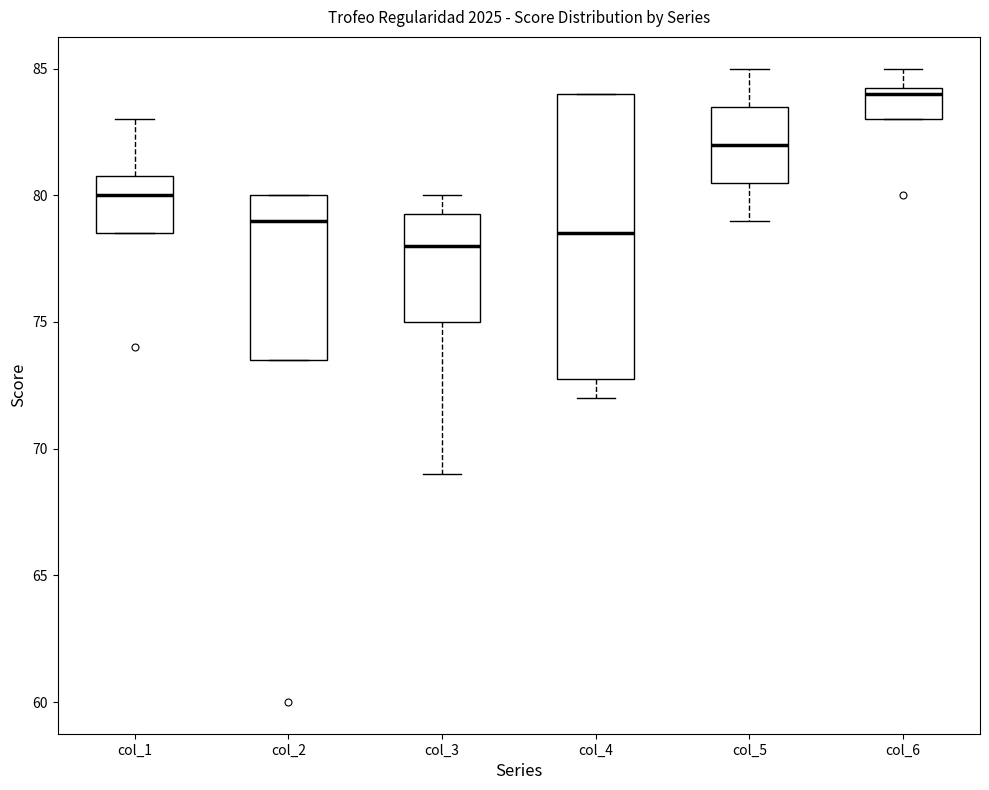

Reading left to right, transcribe this box plot: for each box, give where its median line is, the range the box spans, and where its two whiskers end, as read against the y-axis. The values are not printed on the chart, so give them approximately, as read against the axis.

col_1: median 80.0, box 78.5 to 81.0, whiskers 78.5 to 83.0
col_2: median 79.0, box 73.5 to 80.0, whiskers 73.5 to 80.0
col_3: median 78.0, box 75.0 to 79.5, whiskers 69.0 to 80.0
col_4: median 78.5, box 73.0 to 84.0, whiskers 72.0 to 84.0
col_5: median 82.0, box 80.5 to 83.5, whiskers 79.0 to 85.0
col_6: median 84.0, box 83.0 to 84.5, whiskers 83.0 to 85.0